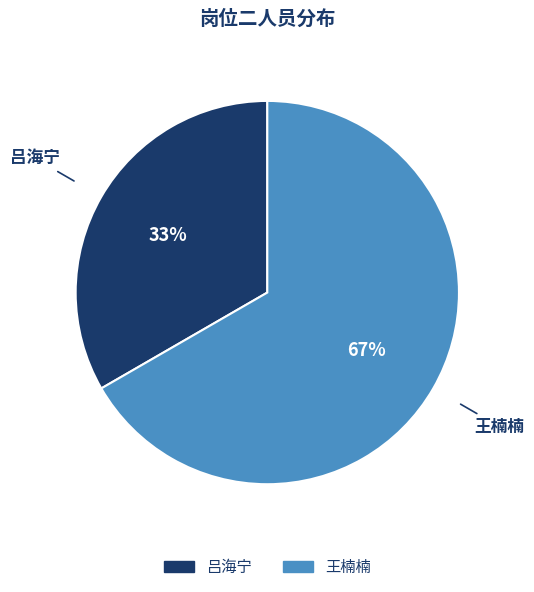

What is the smallest slice in the pie chart?

吕海宁